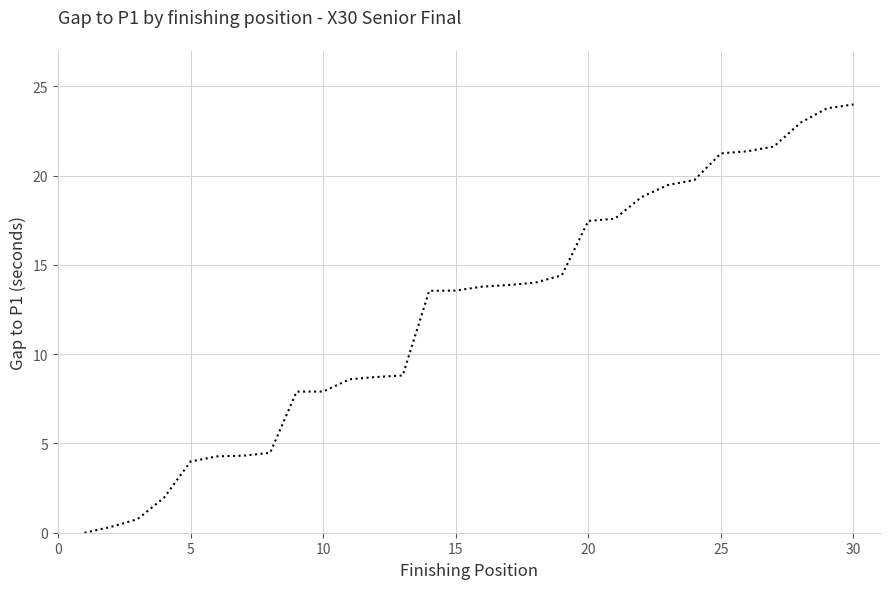

What is the maximum value shown in the chart?

24.0